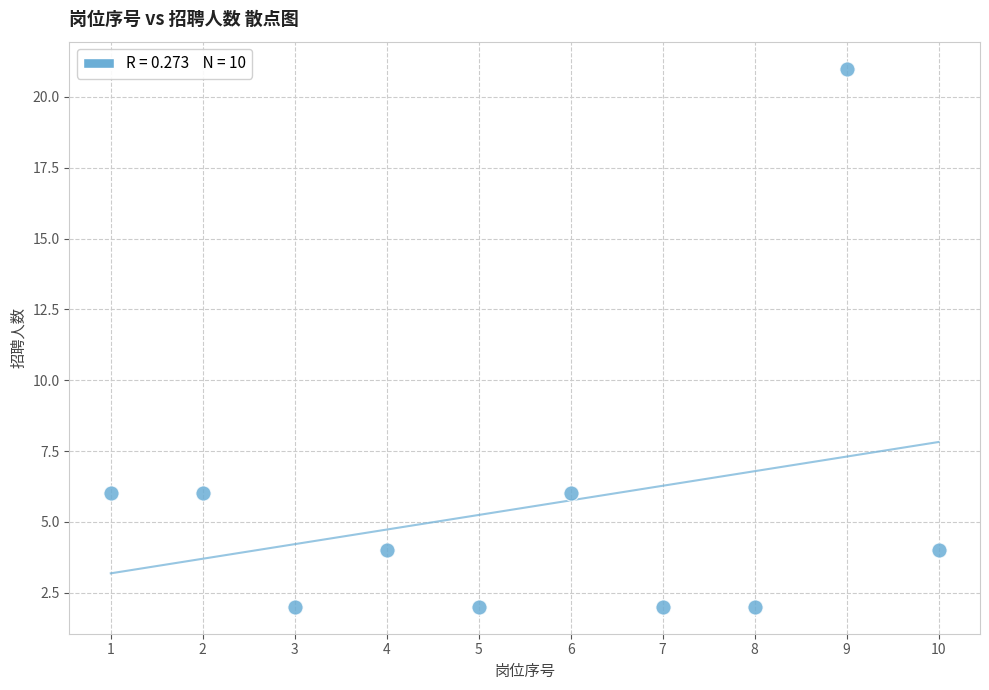

What is the average Y value?

6